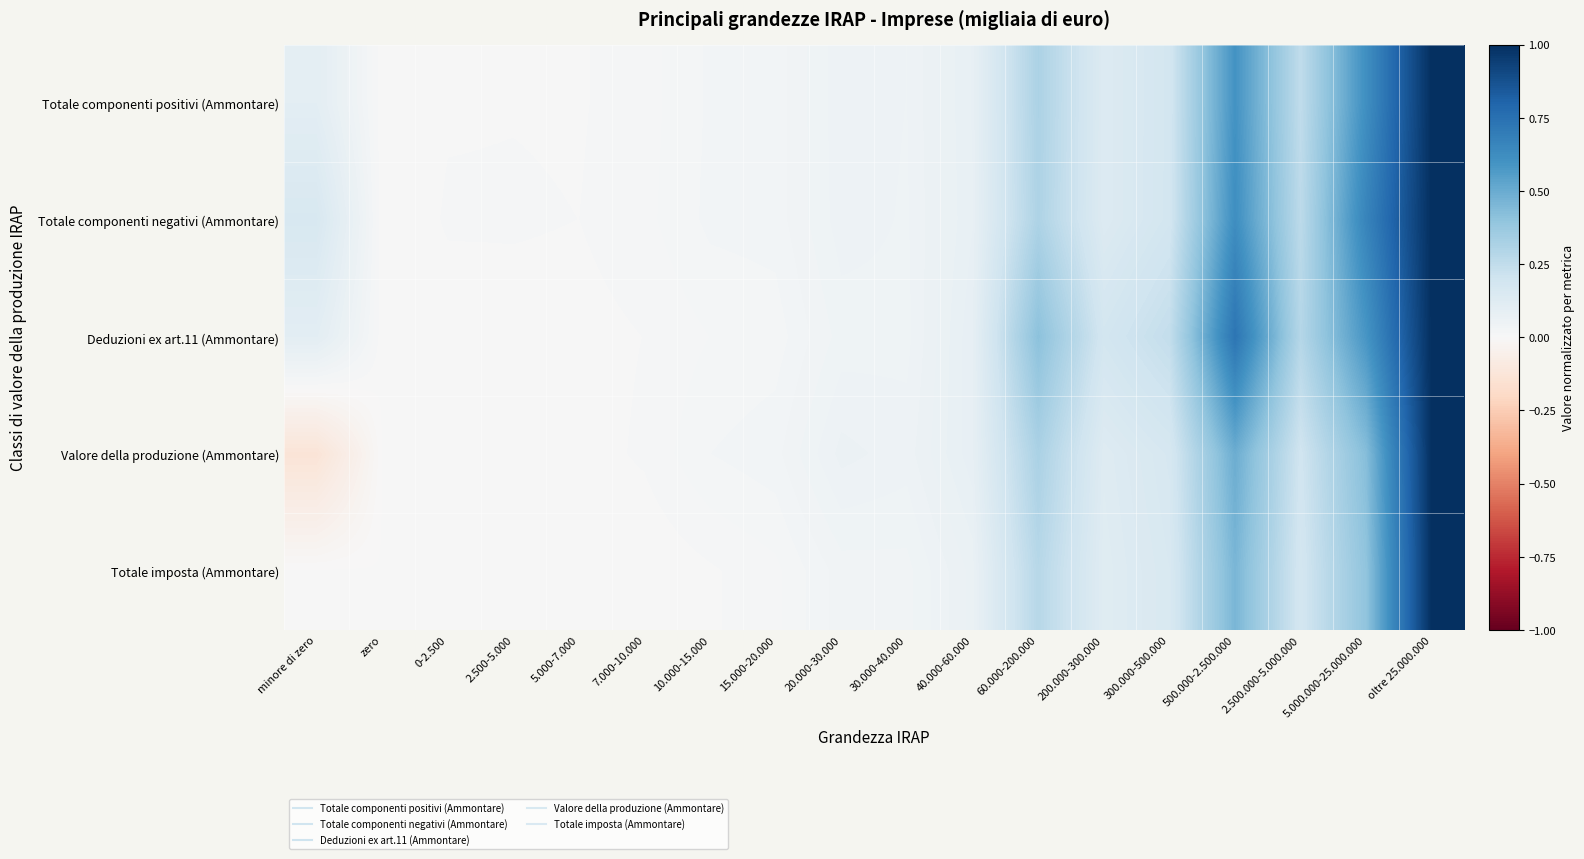

Reading left to right, extract all data points from this chart.

Totale componenti positivi (Ammontare): minore di zero=0.1	zero=0.0	0-2.500=0.0	2.500-5.000=0.0	5.000-7.000=0.0	7.000-10.000=0.0	10.000-15.000=0.0	15.000-20.000=0.0	20.000-30.000=0.1	30.000-40.000=0.0	40.000-60.000=0.1	60.000-200.000=0.3	200.000-300.000=0.1	300.000-500.000=0.2	500.000-2.500.000=0.6	2.500.000-5.000.000=0.3	5.000.000-25.000.000=0.6	oltre 25.000.000=1.0
Totale componenti negativi (Ammontare): minore di zero=0.2	zero=0.0	0-2.500=0.0	2.500-5.000=0.0	5.000-7.000=0.0	7.000-10.000=0.0	10.000-15.000=0.0	15.000-20.000=0.0	20.000-30.000=0.1	30.000-40.000=0.0	40.000-60.000=0.1	60.000-200.000=0.3	200.000-300.000=0.1	300.000-500.000=0.2	500.000-2.500.000=0.6	2.500.000-5.000.000=0.3	5.000.000-25.000.000=0.7	oltre 25.000.000=1.0
Deduzioni ex art.11 (Ammontare): minore di zero=0.1	zero=0.0	0-2.500=0.0	2.500-5.000=0.0	5.000-7.000=0.0	7.000-10.000=0.0	10.000-15.000=0.0	15.000-20.000=0.0	20.000-30.000=0.0	30.000-40.000=0.0	40.000-60.000=0.1	60.000-200.000=0.4	200.000-300.000=0.2	300.000-500.000=0.2	500.000-2.500.000=0.7	2.500.000-5.000.000=0.3	5.000.000-25.000.000=0.6	oltre 25.000.000=1.0
Valore della produzione (Ammontare): minore di zero=-0.1	zero=0.0	0-2.500=0.0	2.500-5.000=0.0	5.000-7.000=0.0	7.000-10.000=0.0	10.000-15.000=0.0	15.000-20.000=0.0	20.000-30.000=0.1	30.000-40.000=0.1	40.000-60.000=0.1	60.000-200.000=0.3	200.000-300.000=0.1	300.000-500.000=0.2	500.000-2.500.000=0.5	2.500.000-5.000.000=0.2	5.000.000-25.000.000=0.4	oltre 25.000.000=1.0
Totale imposta (Ammontare): minore di zero=0.0	zero=0.0	0-2.500=0.0	2.500-5.000=0.0	5.000-7.000=0.0	7.000-10.000=0.0	10.000-15.000=0.0	15.000-20.000=0.0	20.000-30.000=0.0	30.000-40.000=0.0	40.000-60.000=0.1	60.000-200.000=0.3	200.000-300.000=0.1	300.000-500.000=0.2	500.000-2.500.000=0.5	2.500.000-5.000.000=0.2	5.000.000-25.000.000=0.4	oltre 25.000.000=1.0